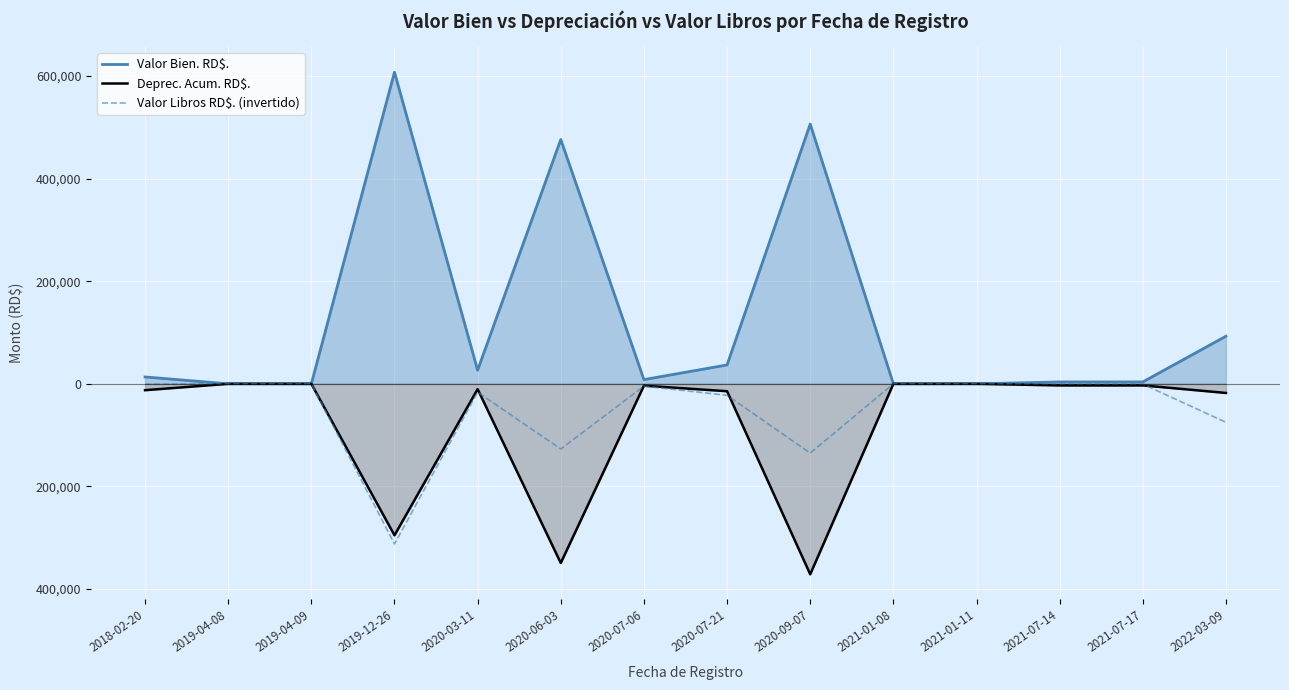

Where do Deprec. Acum. RD$. and Valor Libros RD$. (invertido) first cross each other?

2018-02-20 and 2019-04-08